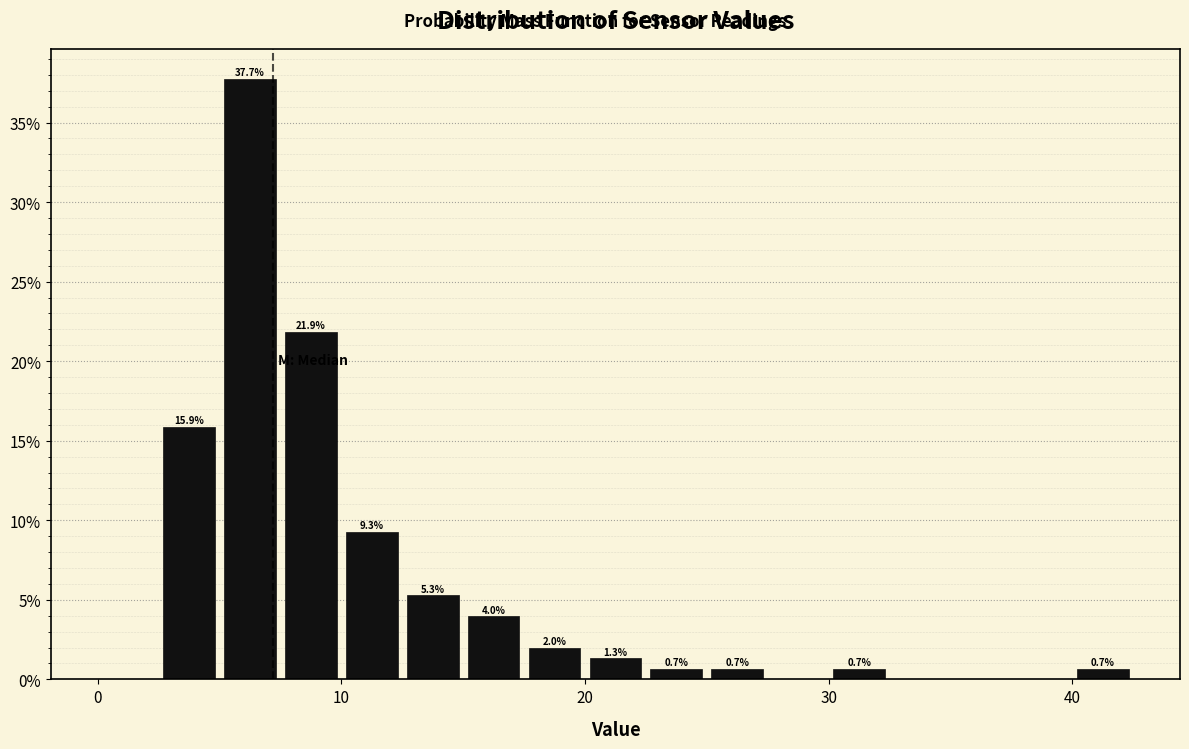

Read against the x-axis, roughly where is the centre of the tallest bar?

6